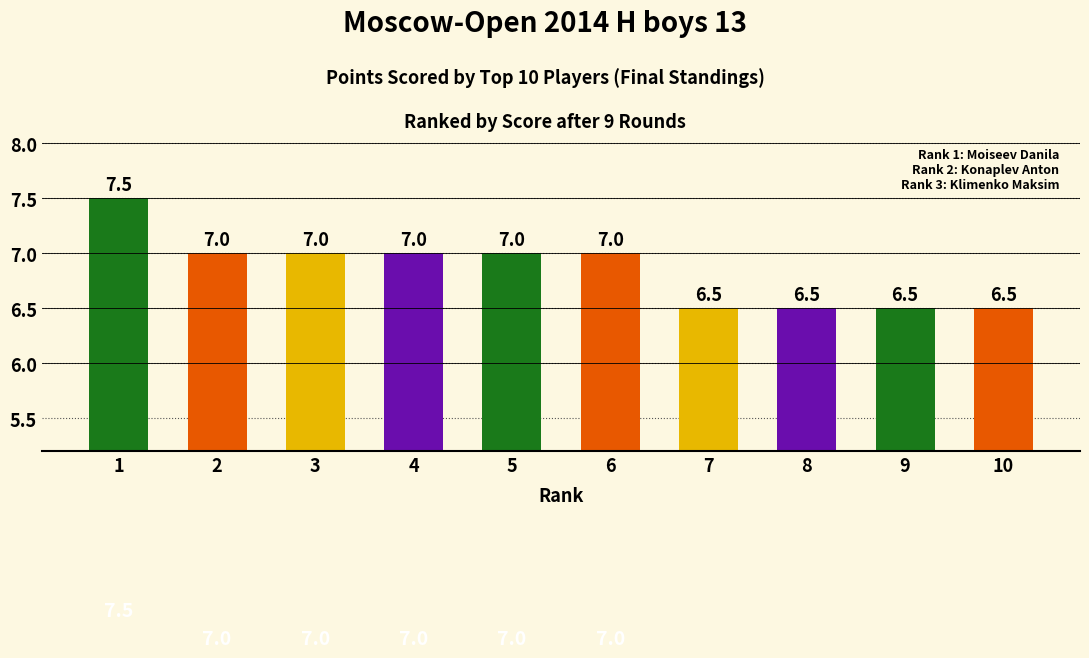

What is the value of the 7th bar from the left?

6.5